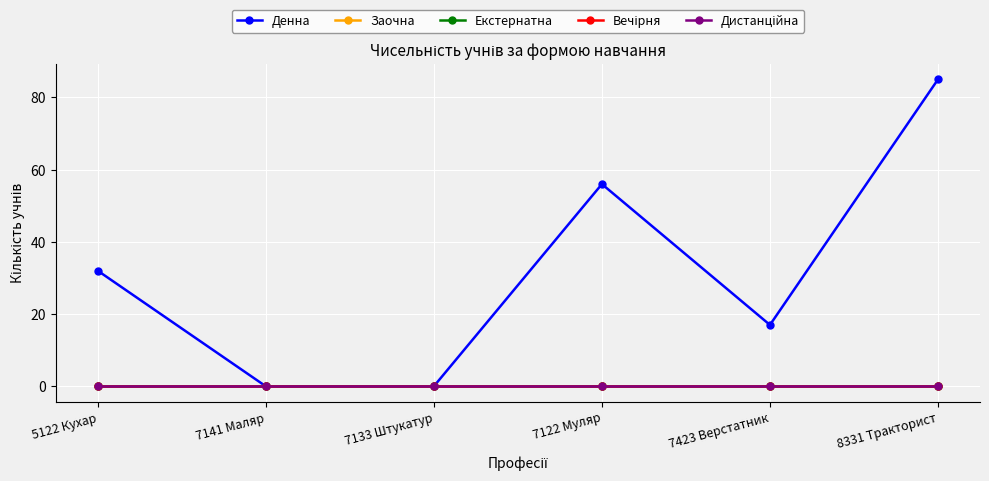

Which series has the widest spread of values?

Денна